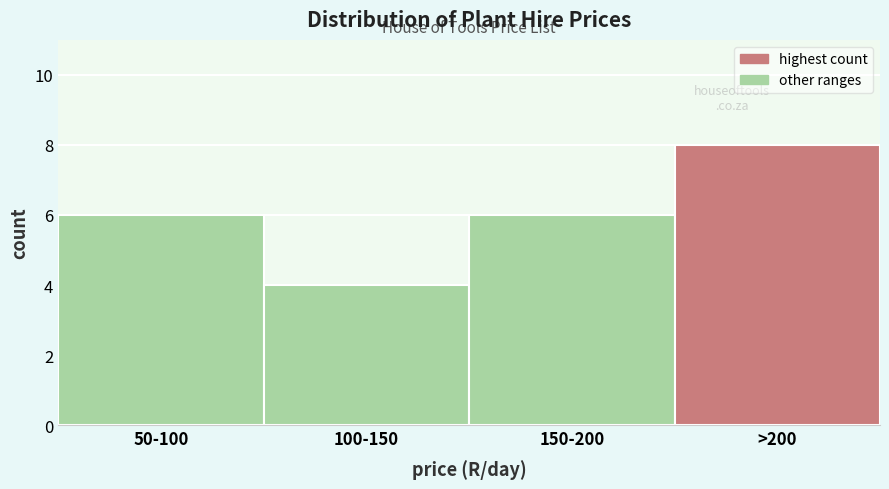

Reading right to left, what are all the values shown in this chart?

>200=8	150-200=6	100-150=4	50-100=6